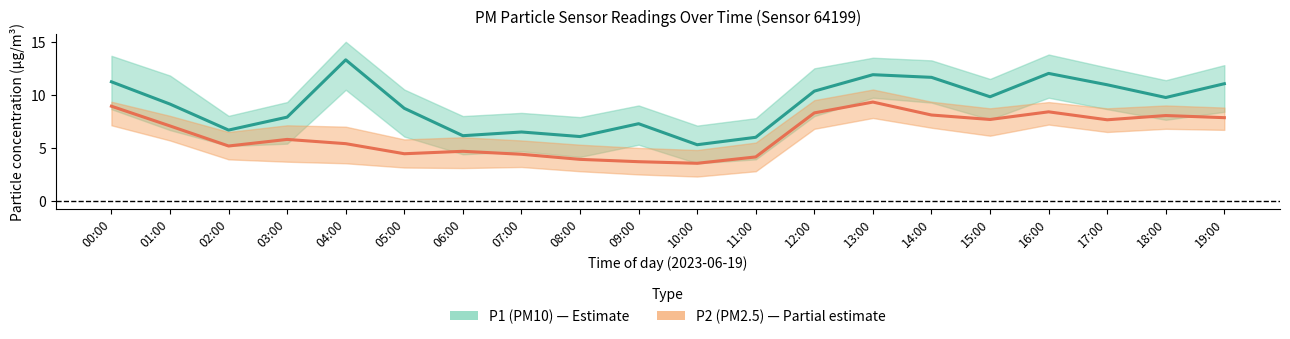

In P2 (PM2.5) center, how many points are lower than both neighbors (excluding endpoints)?

5